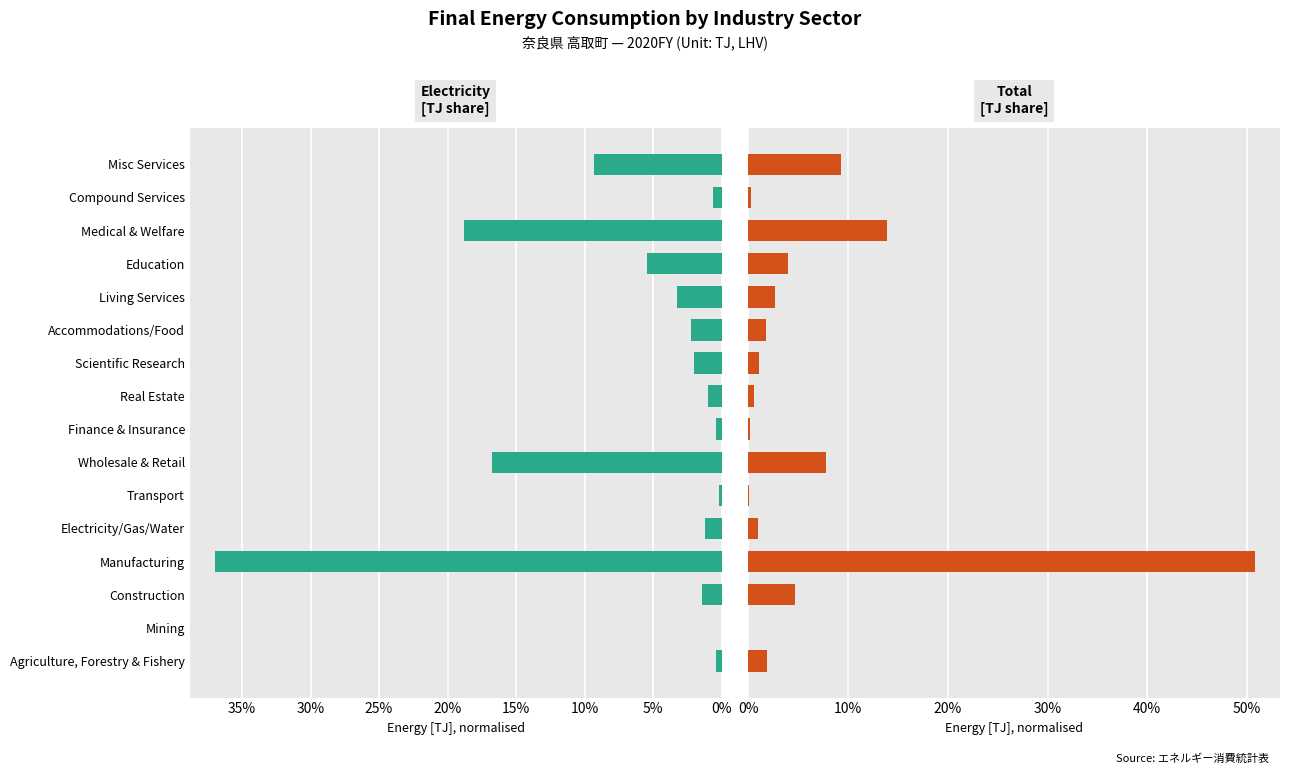

Reading right to left, list all the values displayed in this chart.

Electricity: 9.3	0.6	18.8	5.5	3.2	2.2	2.0	1.0	0.4	16.8	0.2	1.2	37.0	1.4	0.0	0.4
Total: 9.3	0.2	14.0	4.0	2.6	1.8	1.1	0.6	0.2	7.8	0.1	1.0	50.8	4.7	0.0	1.9